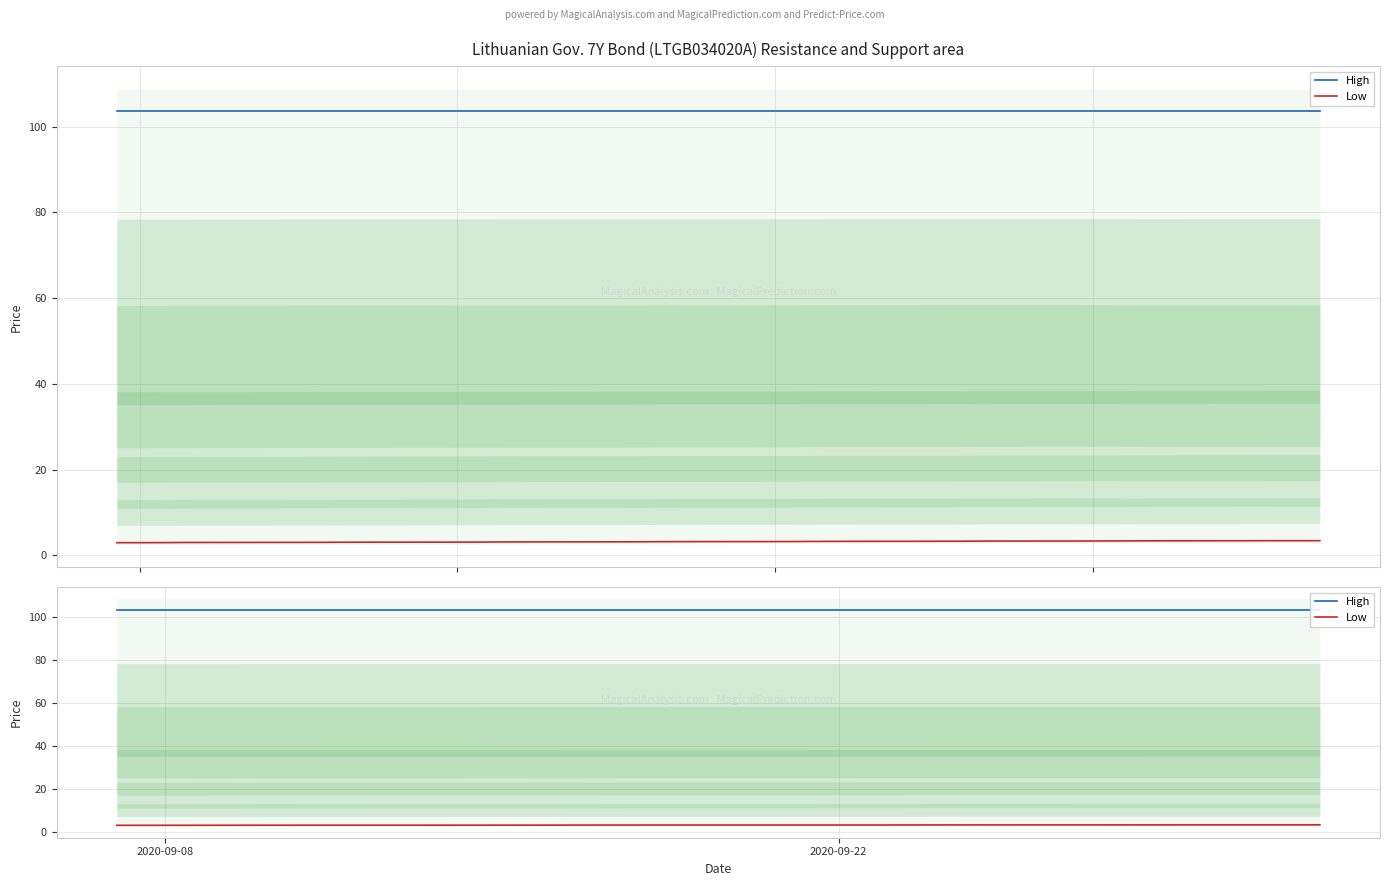

True or false: Low and High intersect in this chart.

False